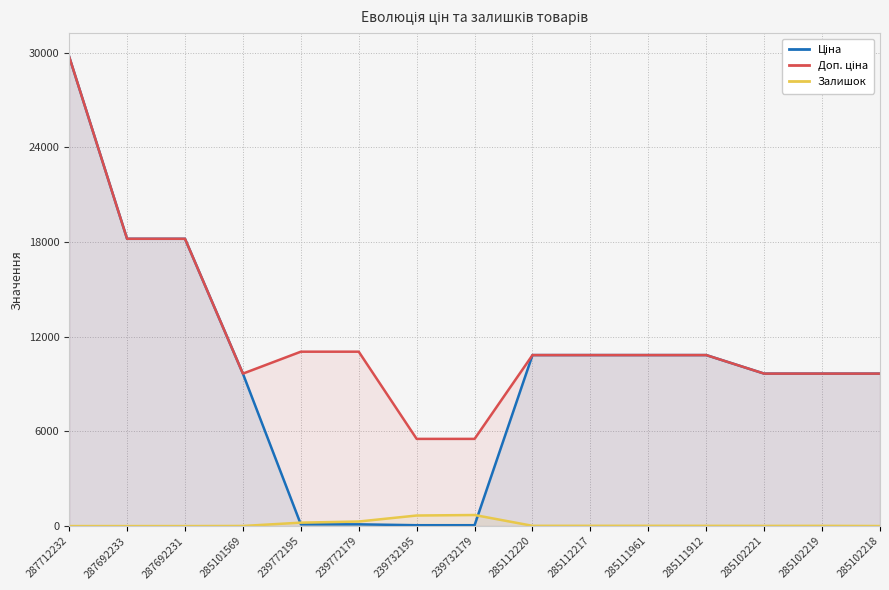

List the series in order of their peak value, highest first.

Ціна, Доп. ціна, Залишок